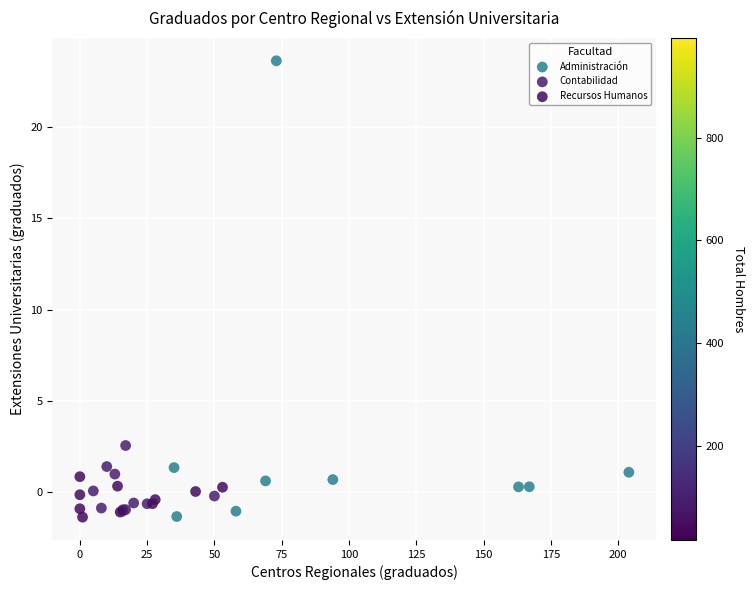

Which series reaches the maximum Y coordinate?

Administración